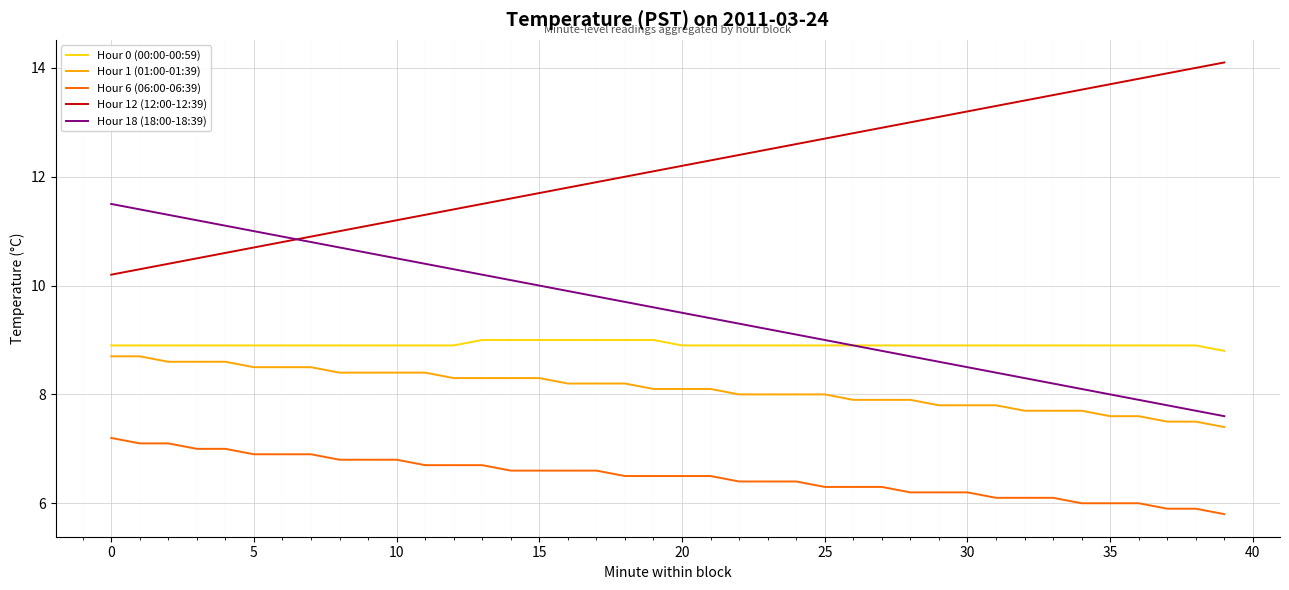

True or false: Hour 12 (12:00-12:39) and Hour 6 (06:00-06:39) intersect in this chart.

False